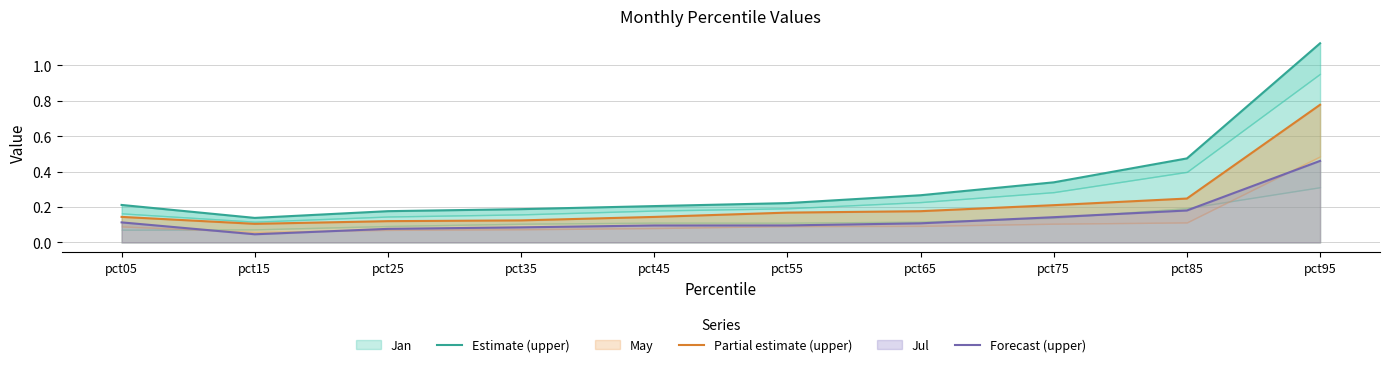

True or false: Estimate (upper) and Forecast (upper) intersect in this chart.

False